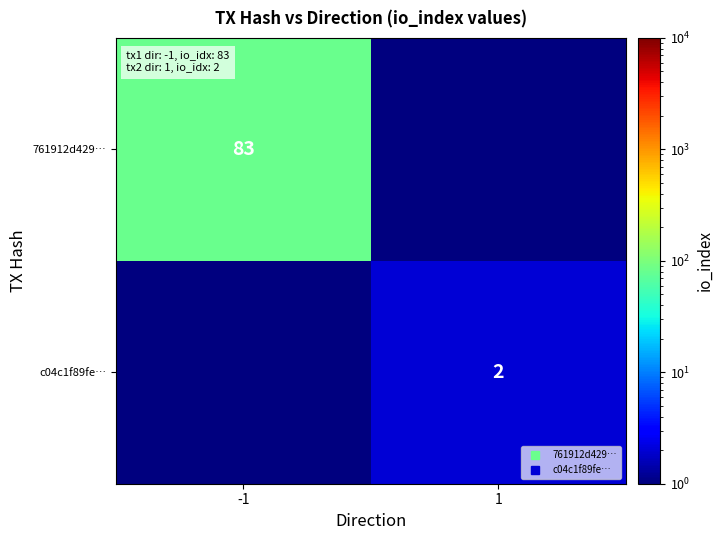

Is the value of c04c1f89fe… at -1 greater than the value of 761912d429… at -1?

No